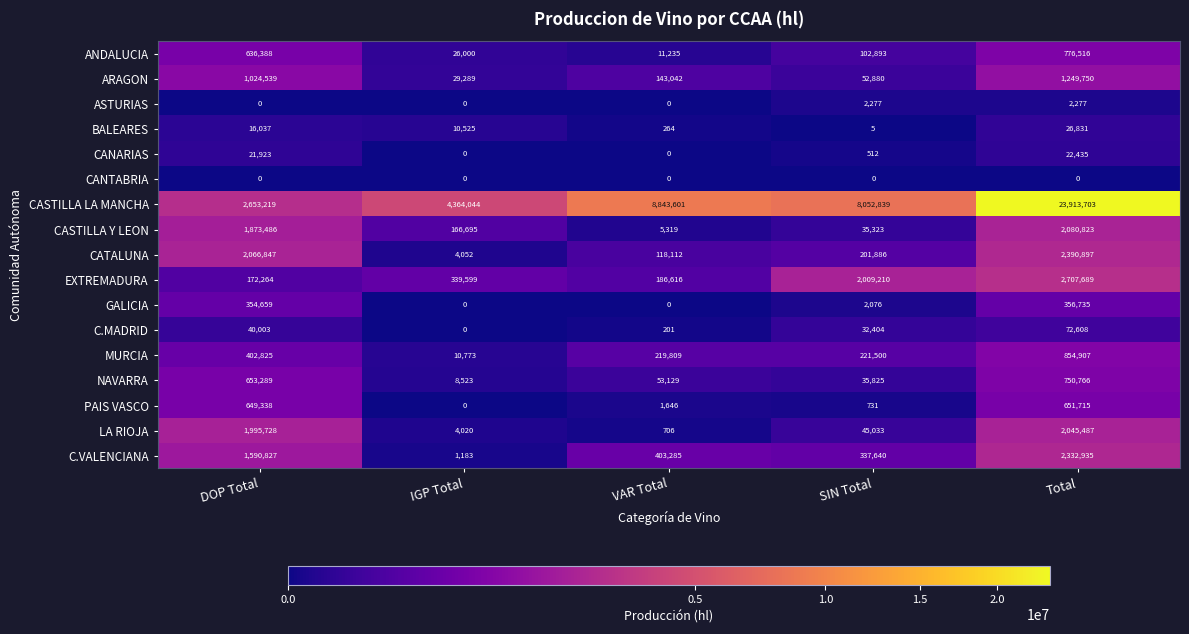

Between SIN Total and Total, which series saw the biggest shift?

CASTILLA LA MANCHA